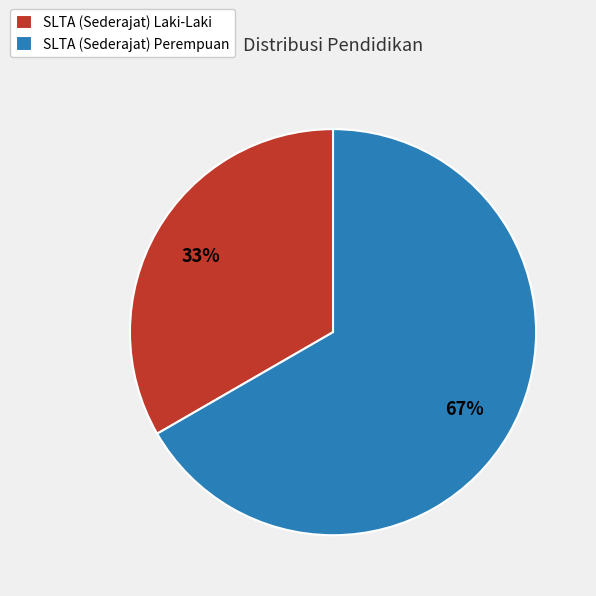

Is the sum of SLTA (Sederajat) Laki-Laki and SLTA (Sederajat) Perempuan greater than half?

Yes